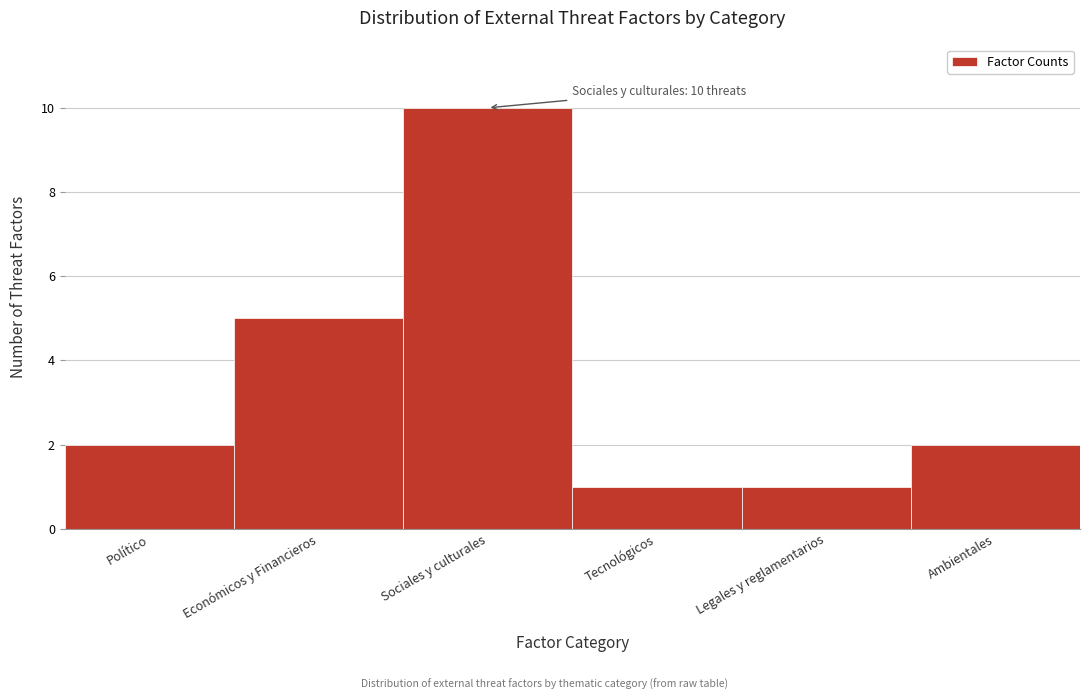

Reading left to right, transcribe all the data shown in this chart.

Político=2	Económicos y Financieros=5	Sociales y culturales=10	Tecnológicos=1	Legales y reglamentarios=1	Ambientales=2